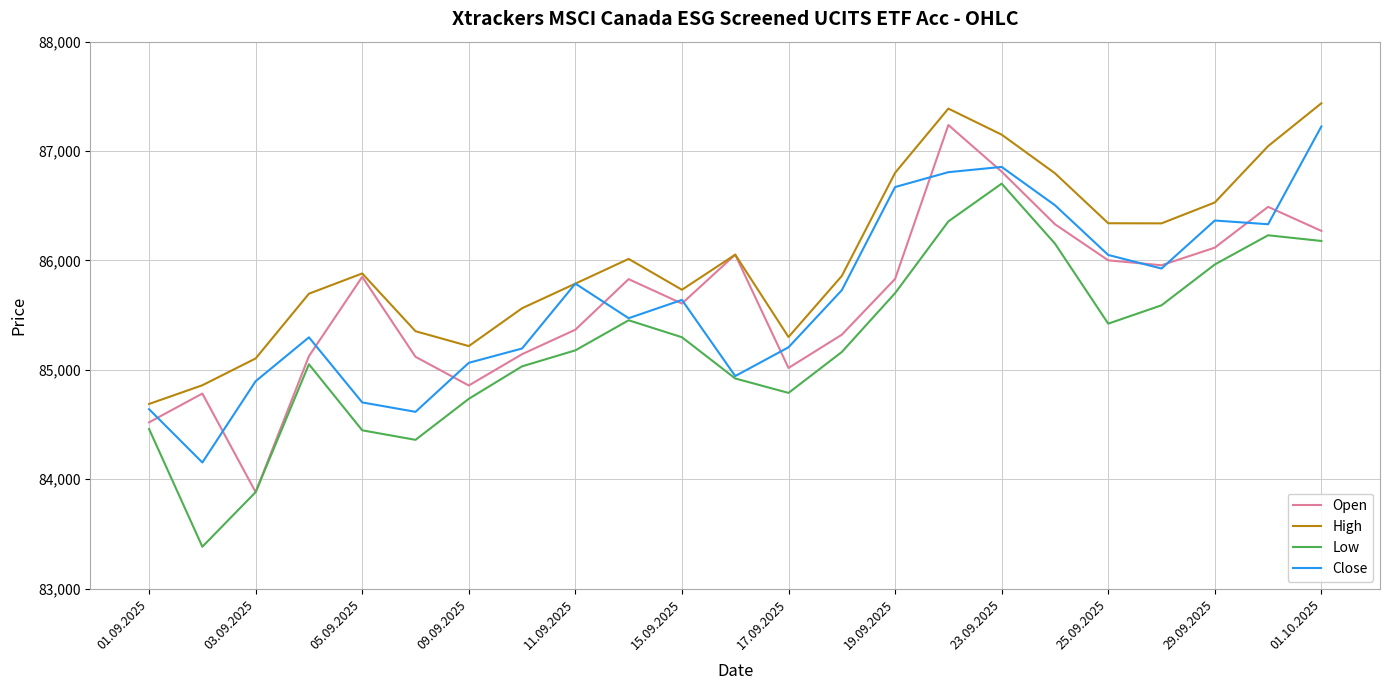

Which series has the largest total across all categories?

High